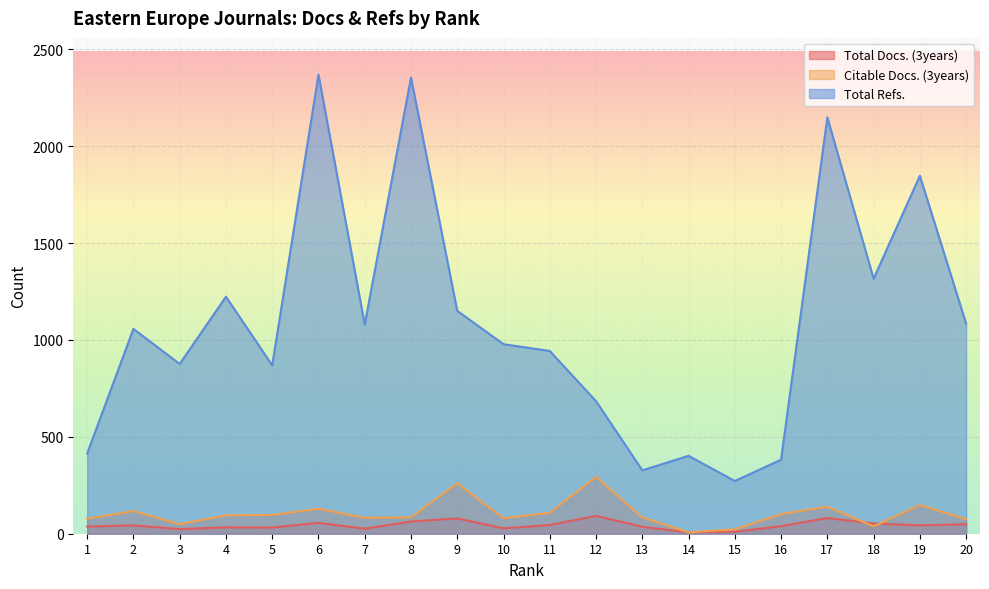

What are all the series names shown in the legend?

Total Docs. (3years), Citable Docs. (3years), Total Refs.